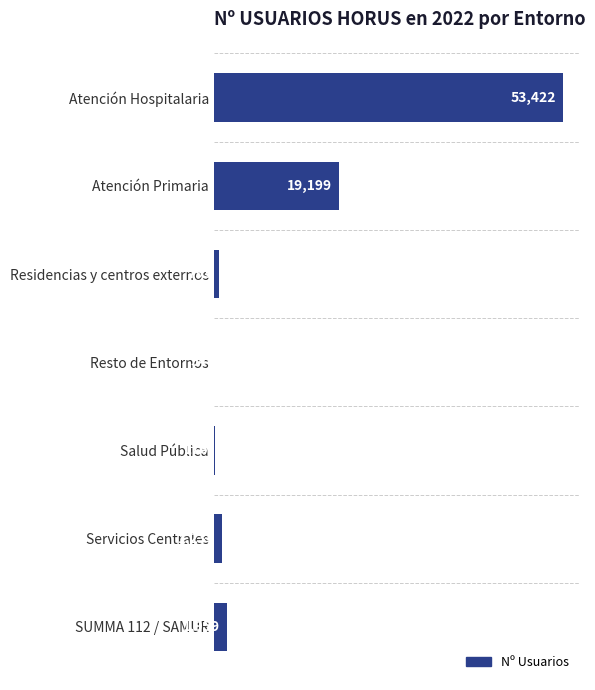

Are the bars grouped side by side (vs. stacked)?

No